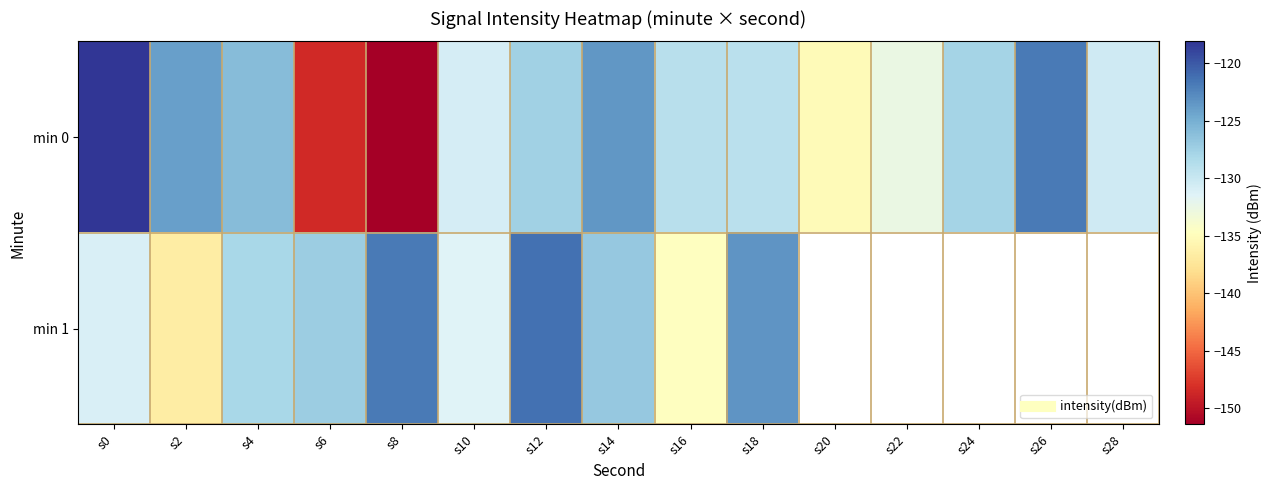

What is the lowest value of the min 0 series?

-151.4